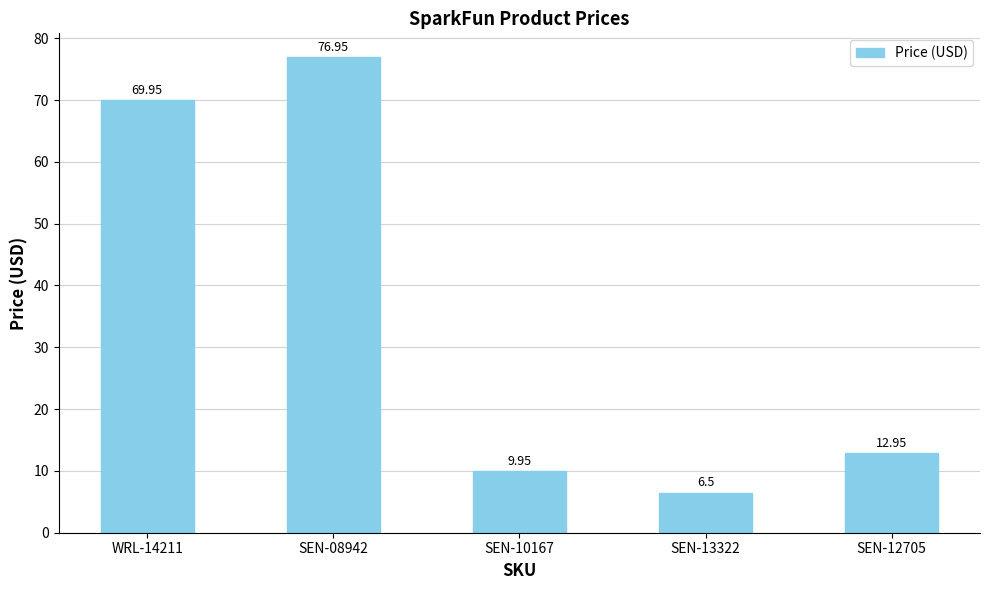

List the labels in order of value, largest first.

SEN-08942, WRL-14211, SEN-12705, SEN-10167, SEN-13322